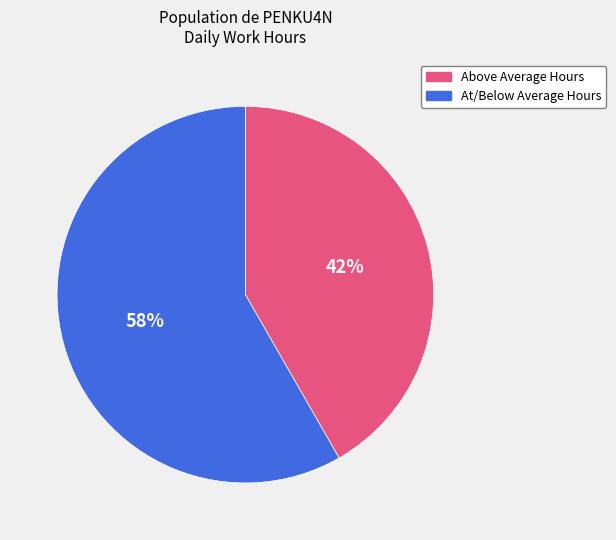

To the nearest percent, what is the average slice percentage?

50%